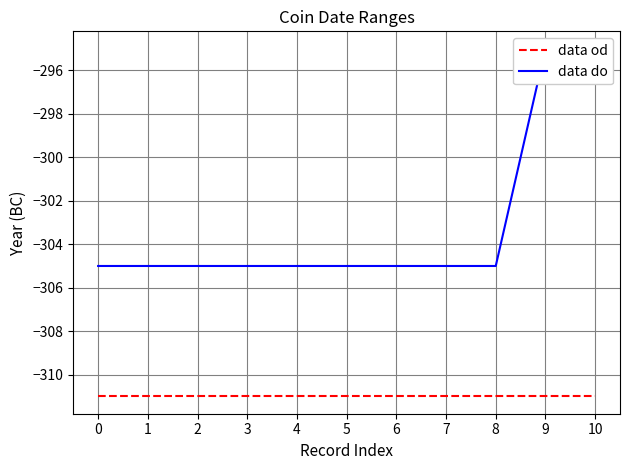

Count the number of categories in the chart.

11